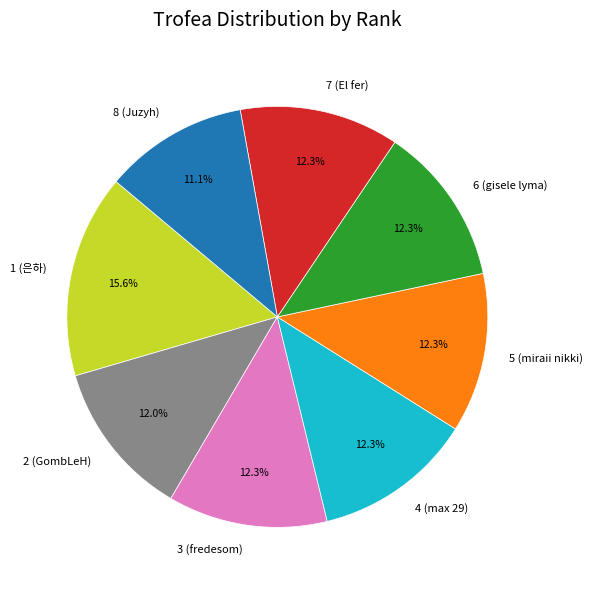

How much of the chart is everything except 5 (miraii nikki)?

87.7%